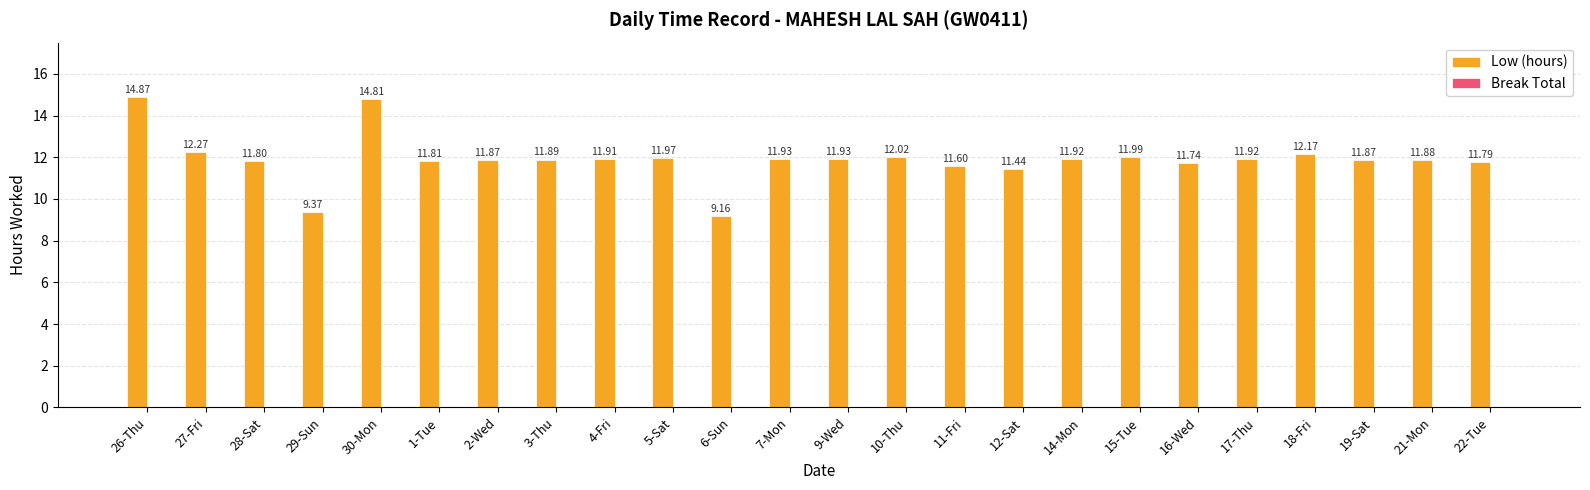

What is the average value?

11.9